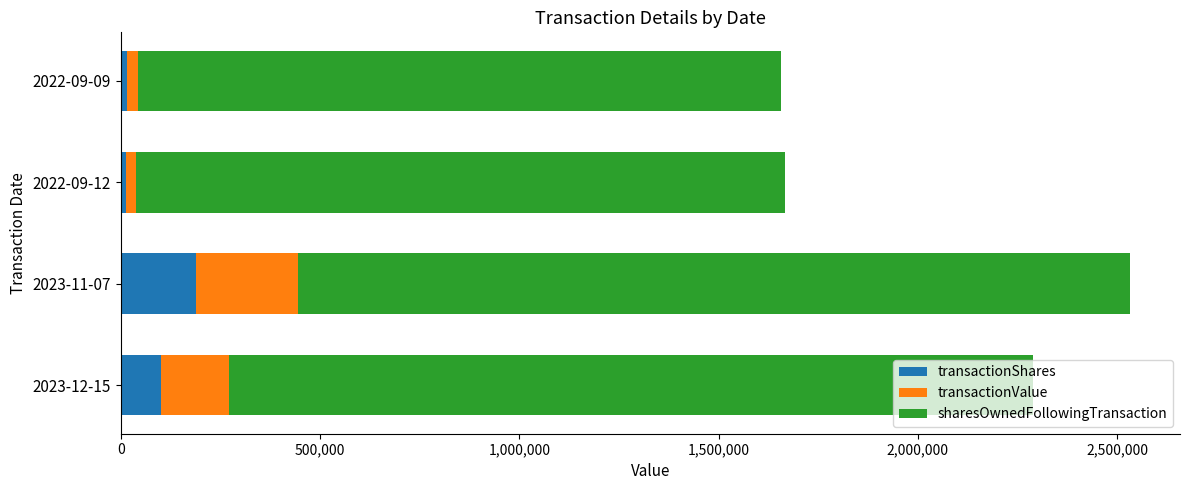

The value of transactionShares at 2023-11-07 is 188300. True or false?

True